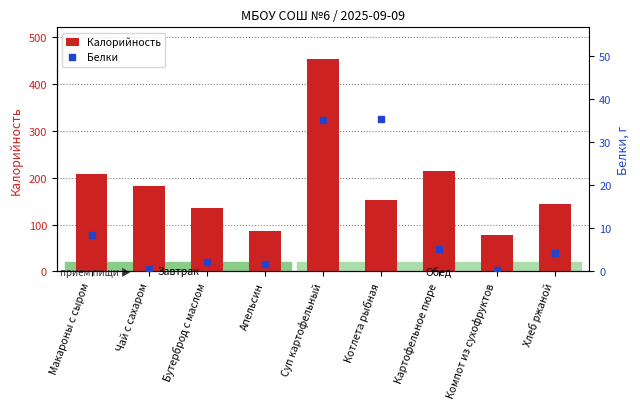

Where is Калорийность nearest to the value 265?

Картофельное пюре